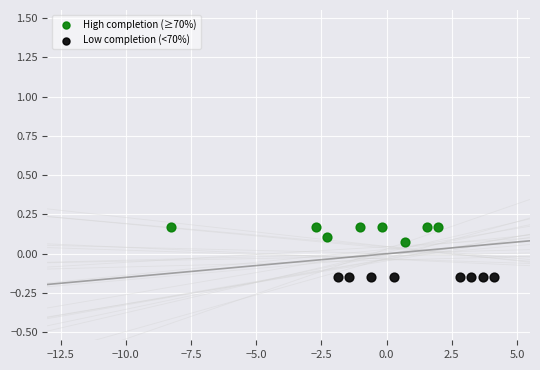

Which series reaches the maximum Y coordinate?

High completion (≥70%)